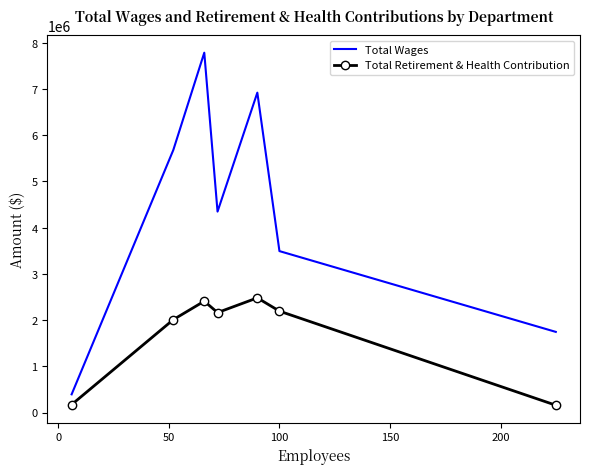

True or false: Total Retirement & Health Contribution and Total Wages intersect in this chart.

False